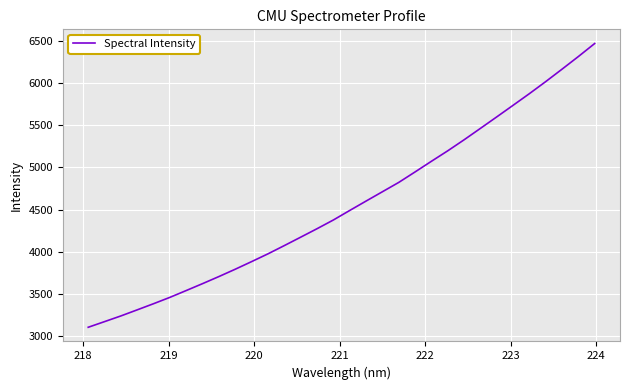

What is the smallest value displayed?

3106.3